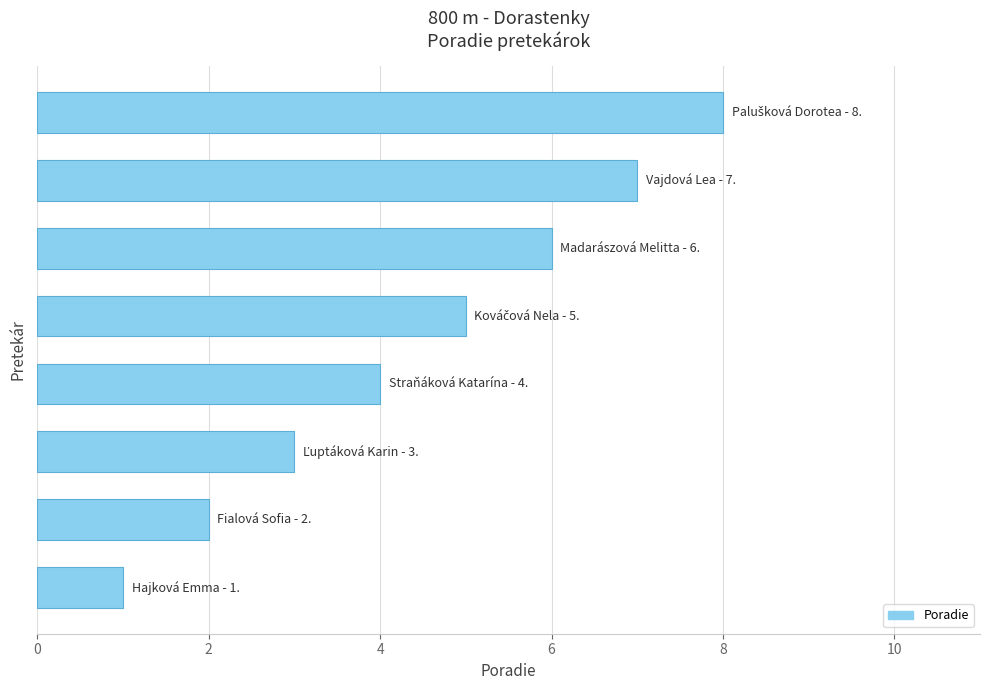

What is the sum of all values?

36